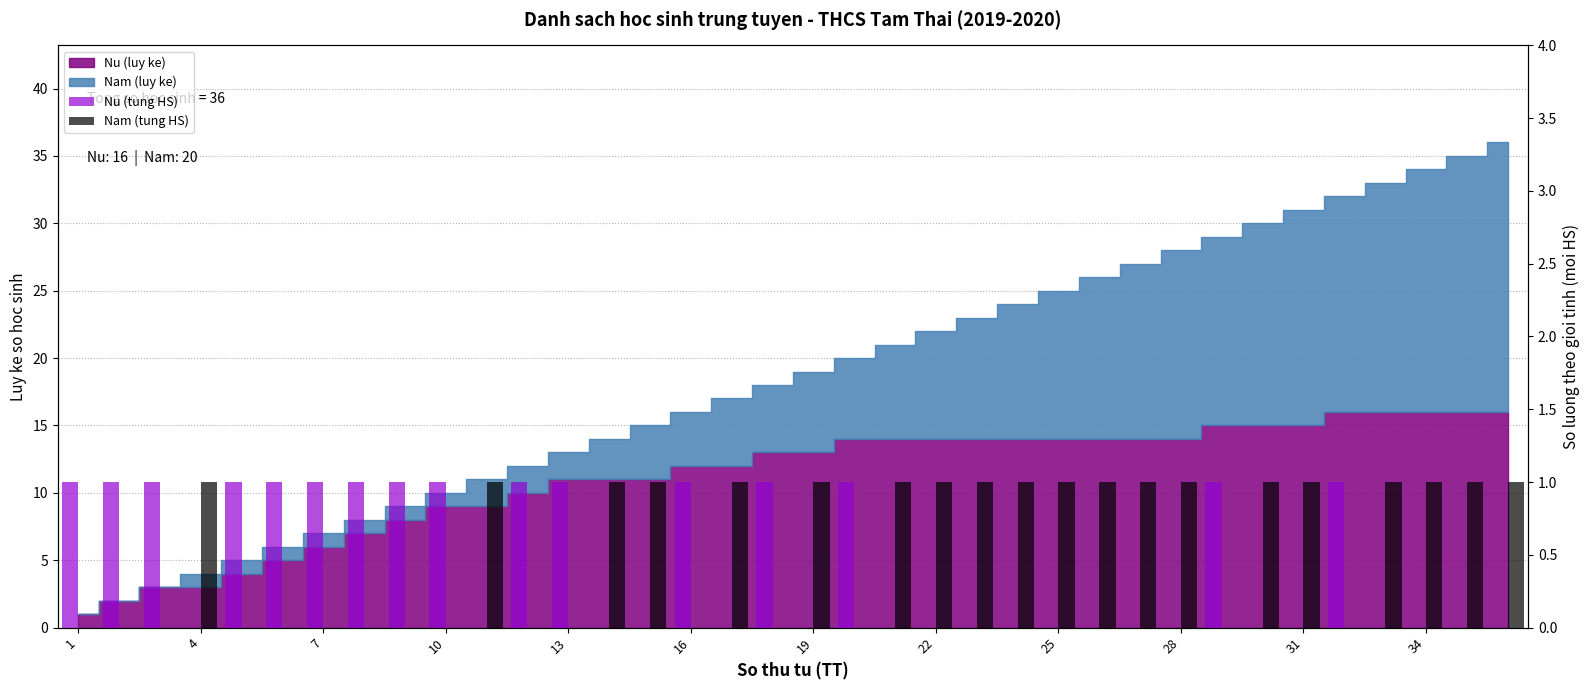

Between 34 and 12, which is larger?

34